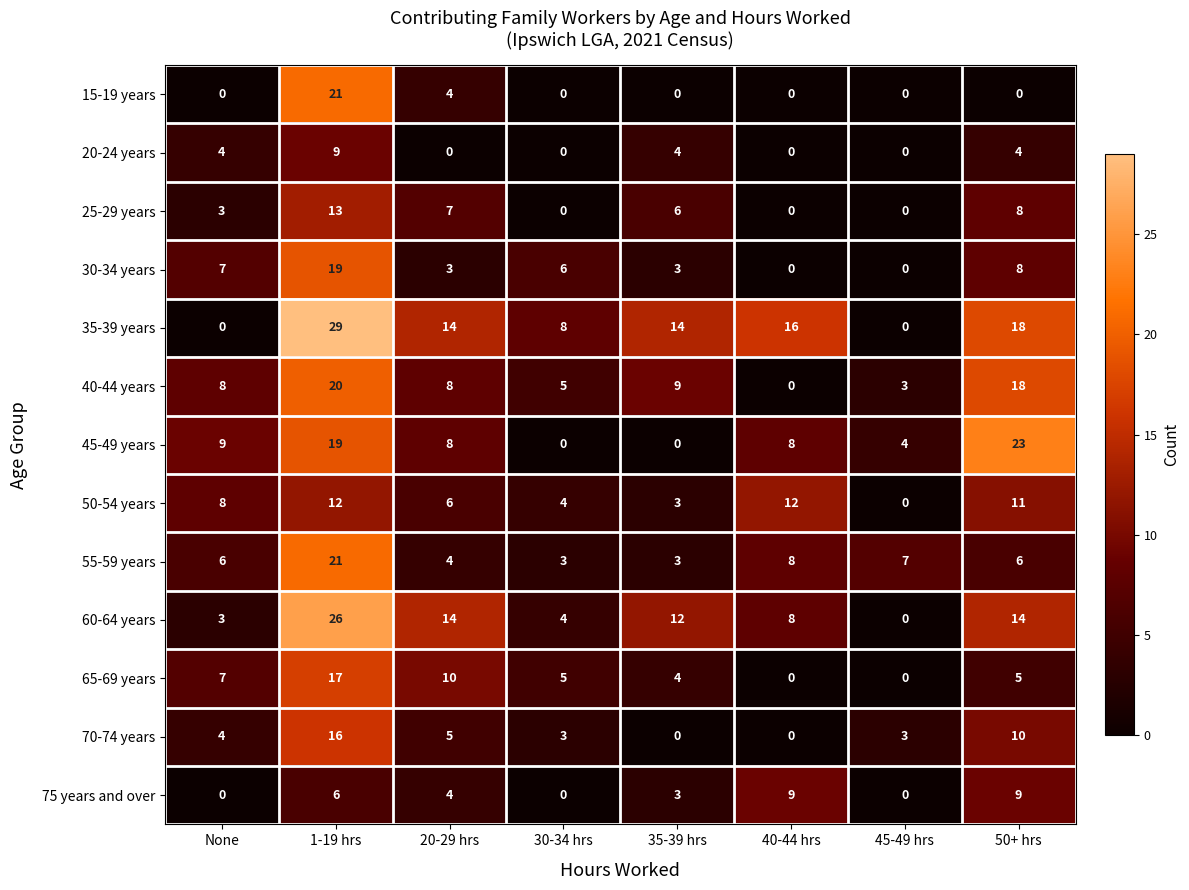

At which category is the sum across all series the highest?

1-19 hrs